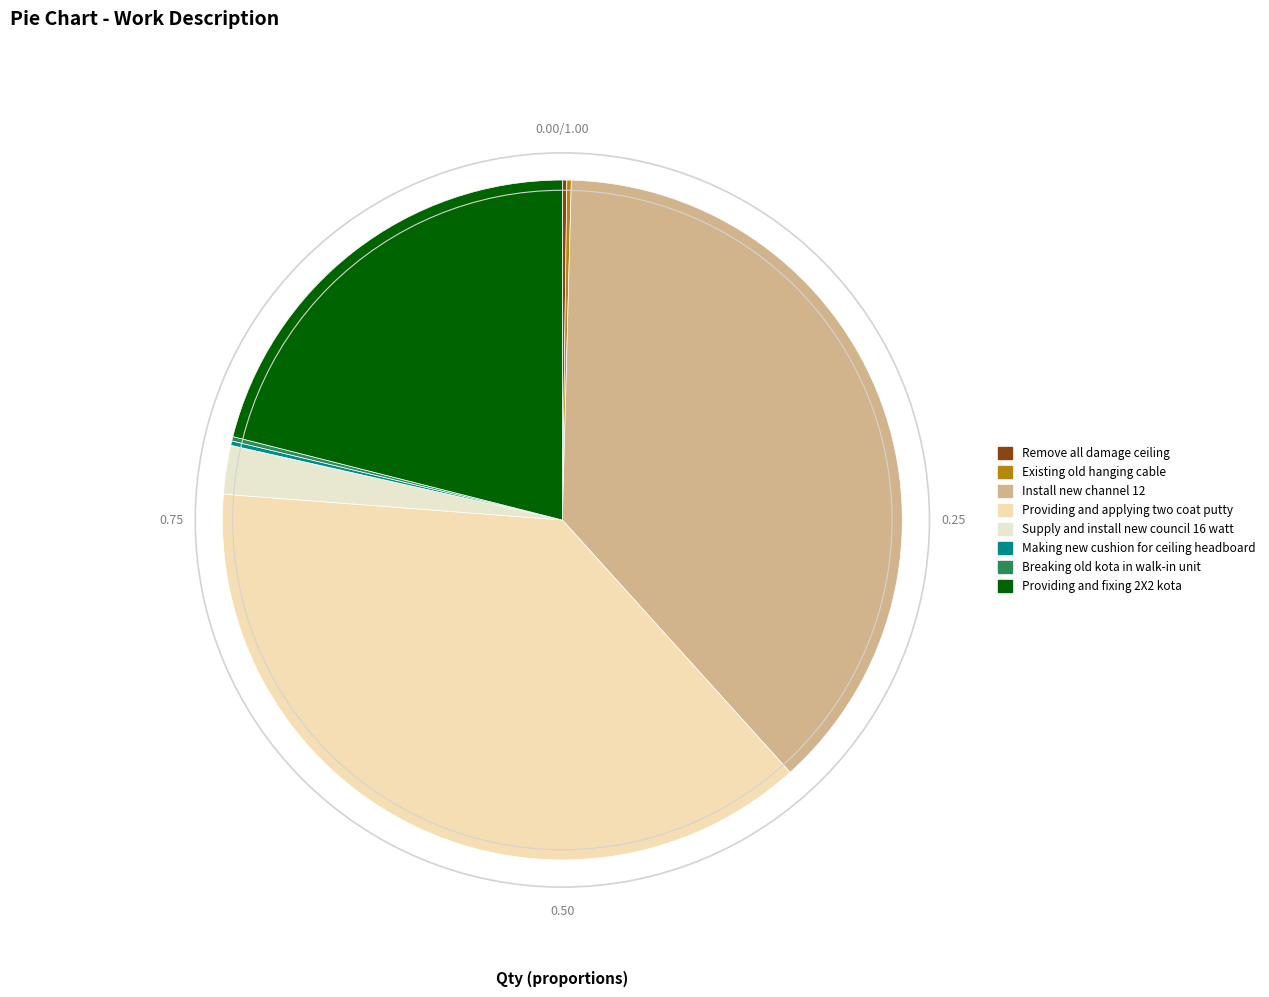

What is the largest slice in the pie chart?

Install new channel 12